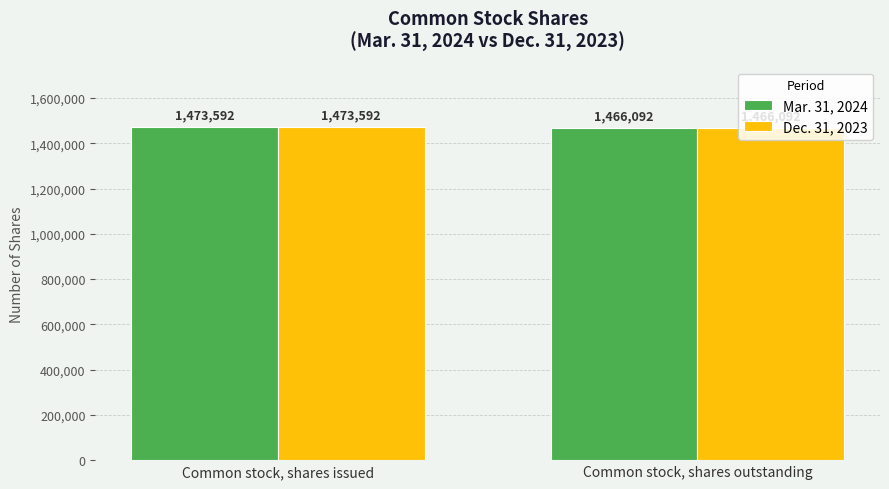

How many data points in Dec. 31, 2023 are less than 1473592?

1